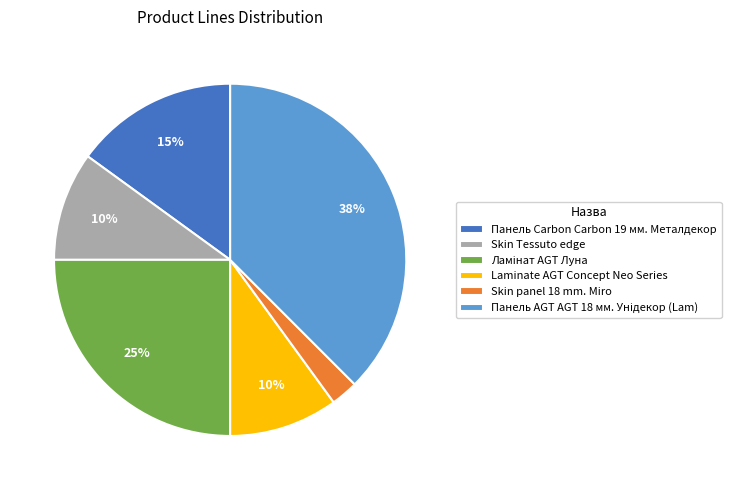

What percentage is the Панель Carbon Carbon 19 мм. Металдекор slice, to the nearest percent?

15%